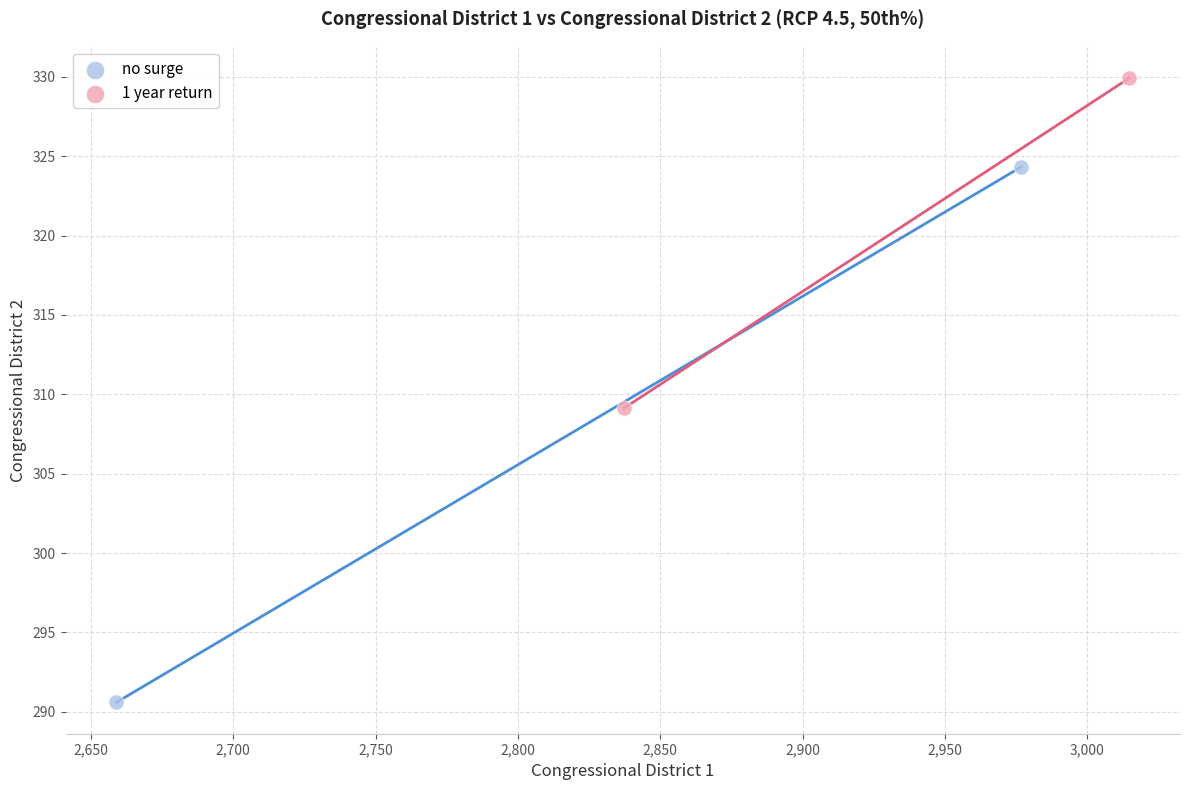

Which series contains the highest Y value?

1 year return